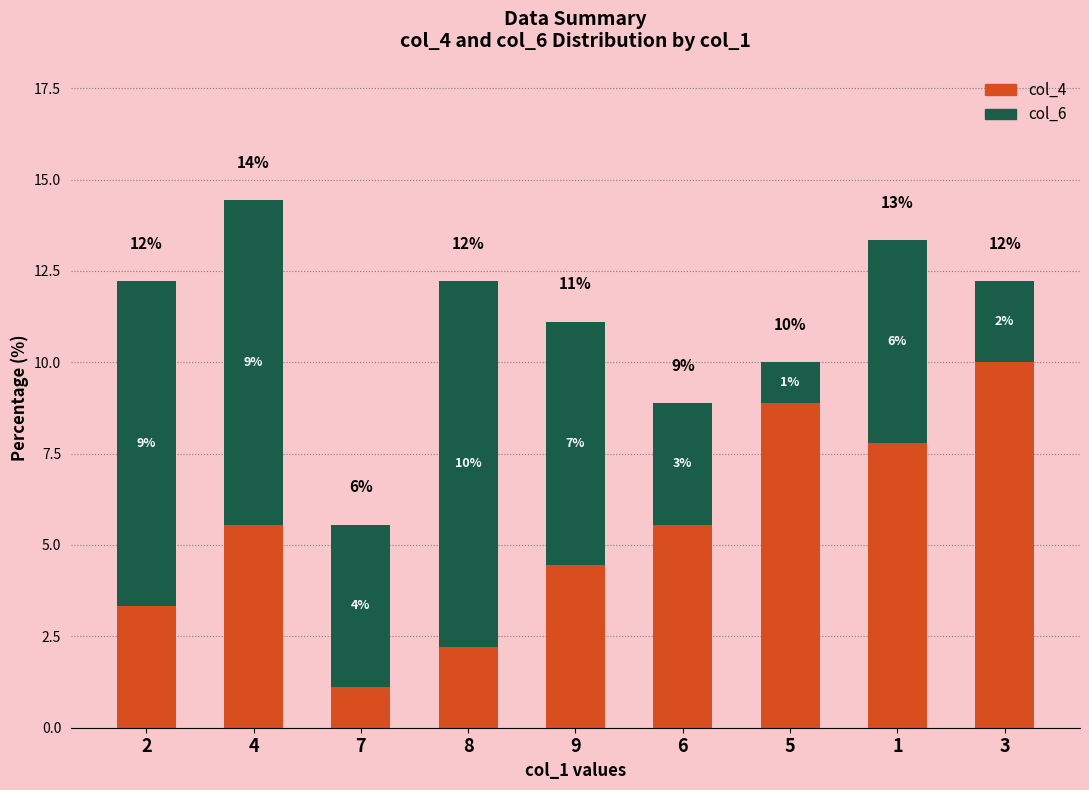

What is the difference between the col_6 values at 9 and 8?

3.3